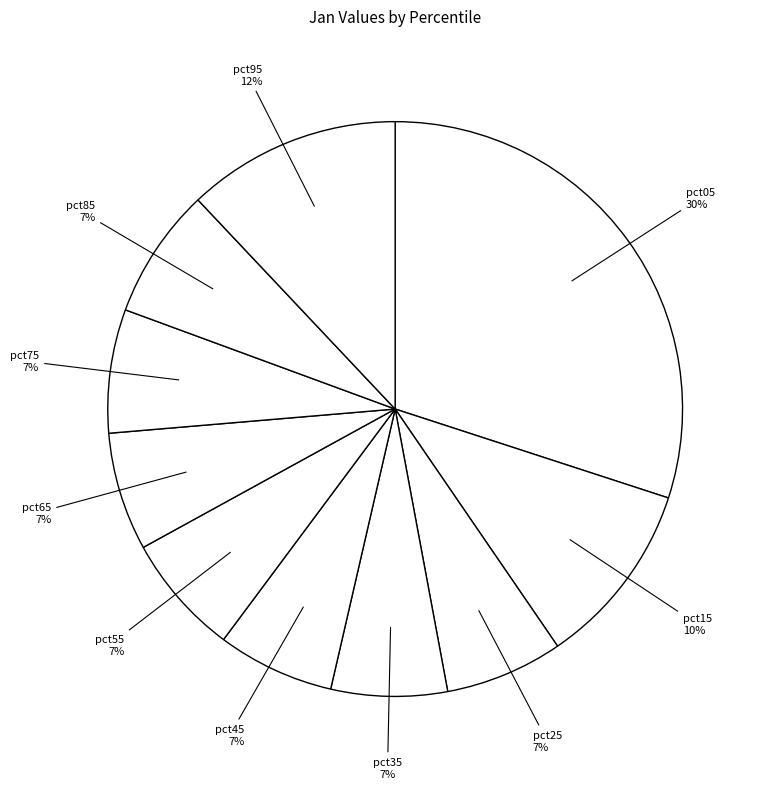

True or false: pct35 accounts for 7% of the total.

True